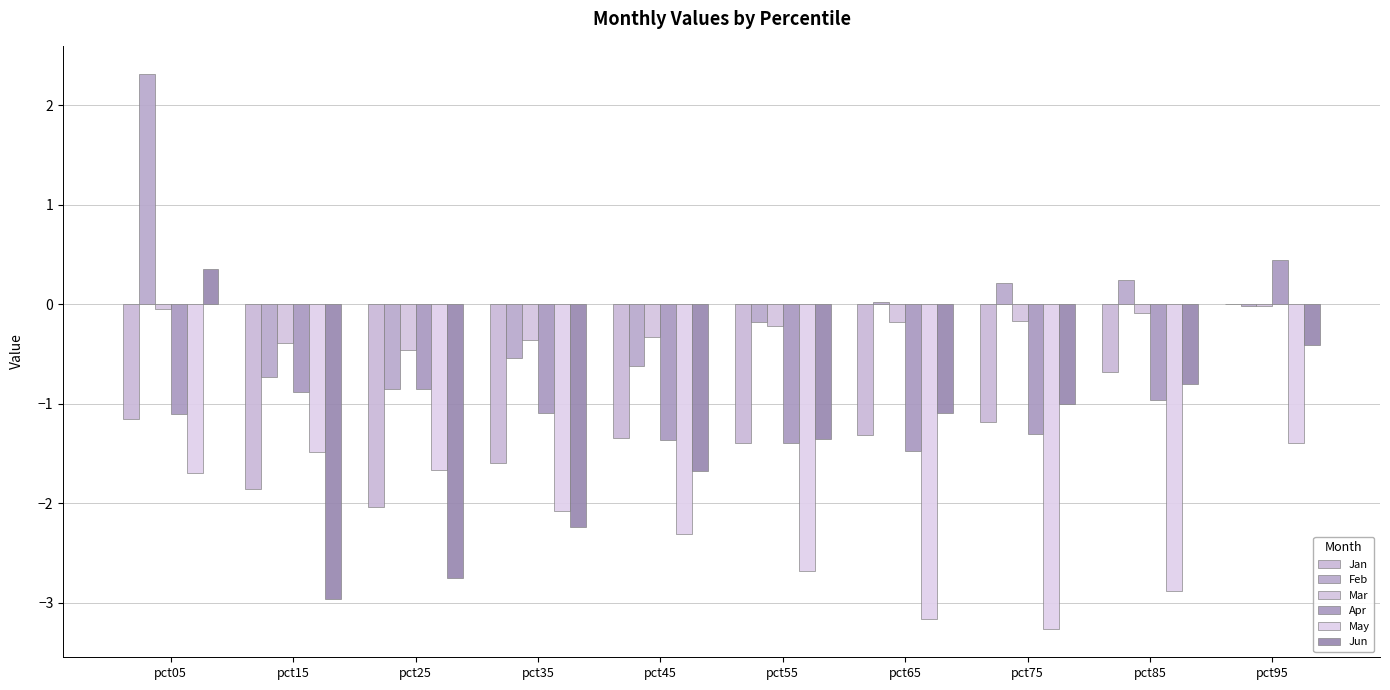

Which category has the highest value in the Jan series?

pct95